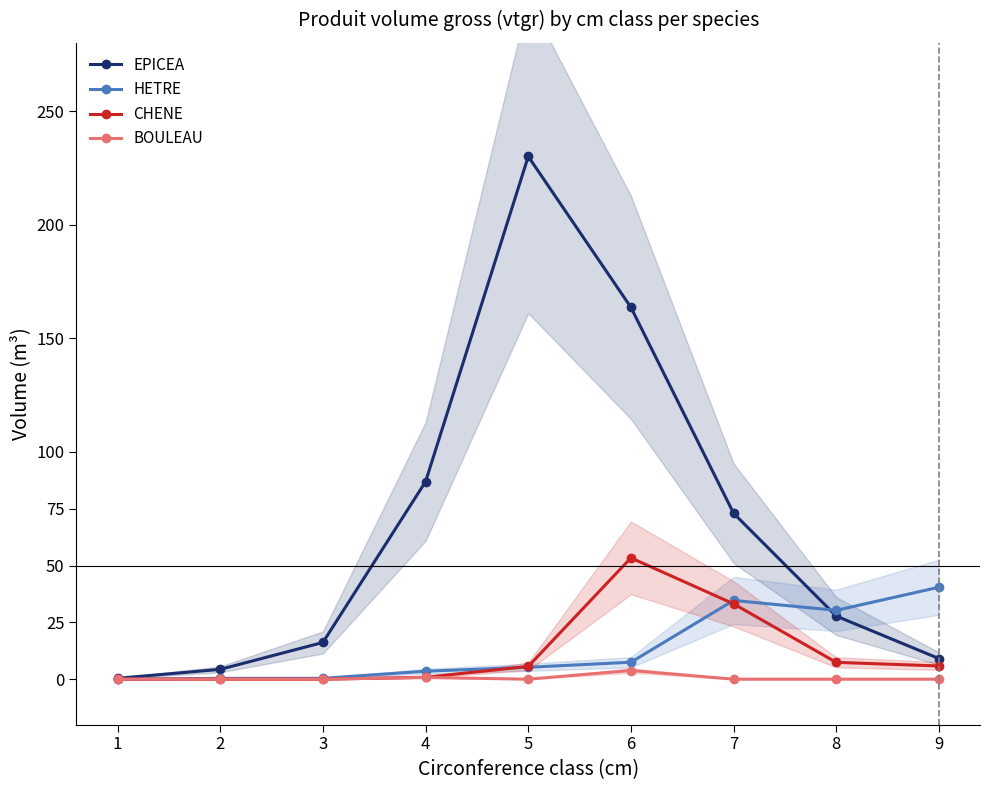

Which category has the highest value in the HETRE series?

9